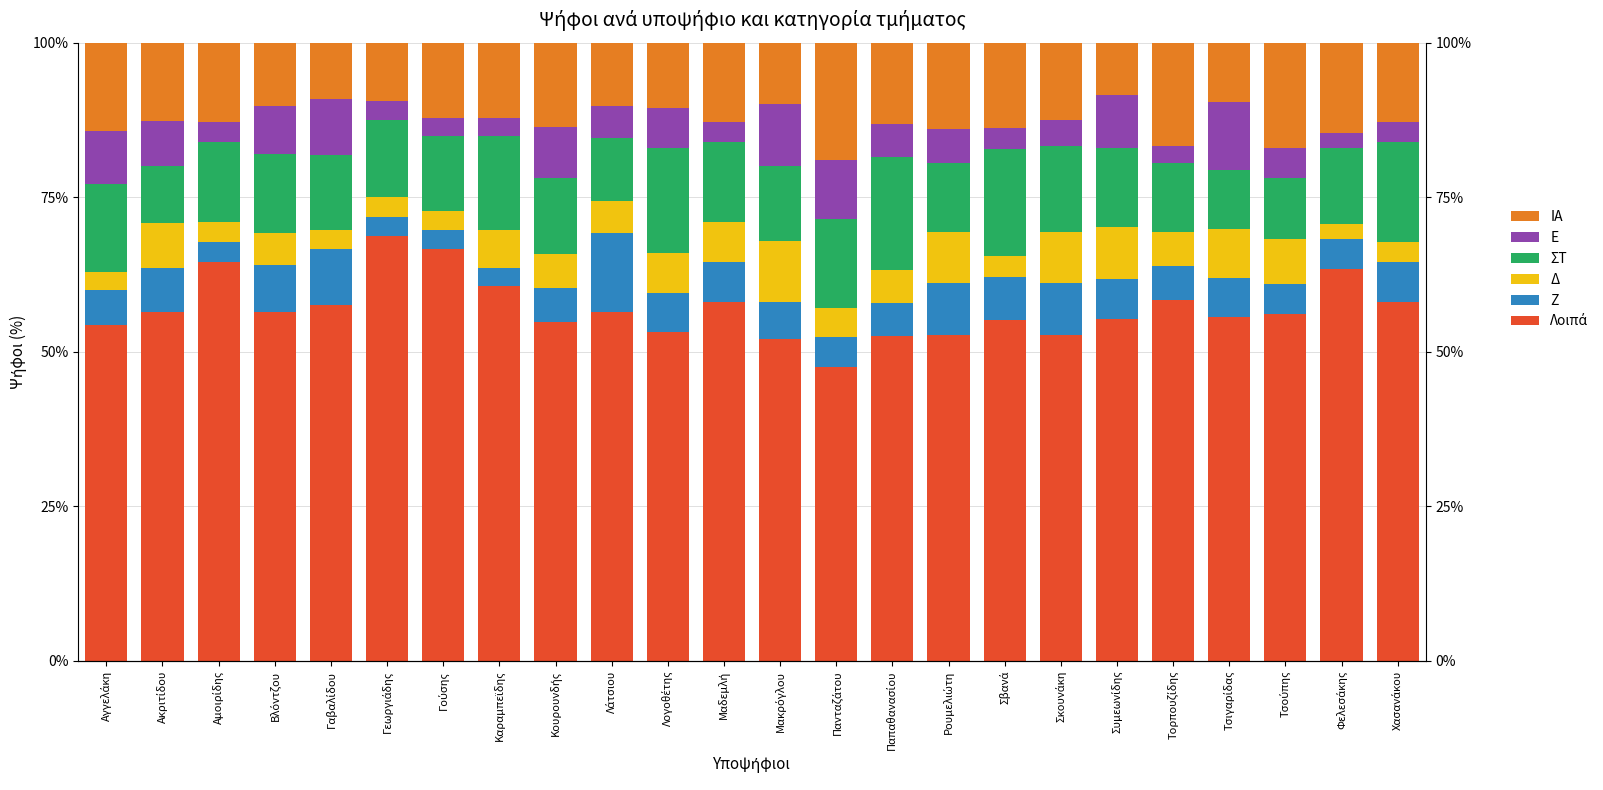

At which label does Λοιπά first exceed 56?

Ακριτίδου